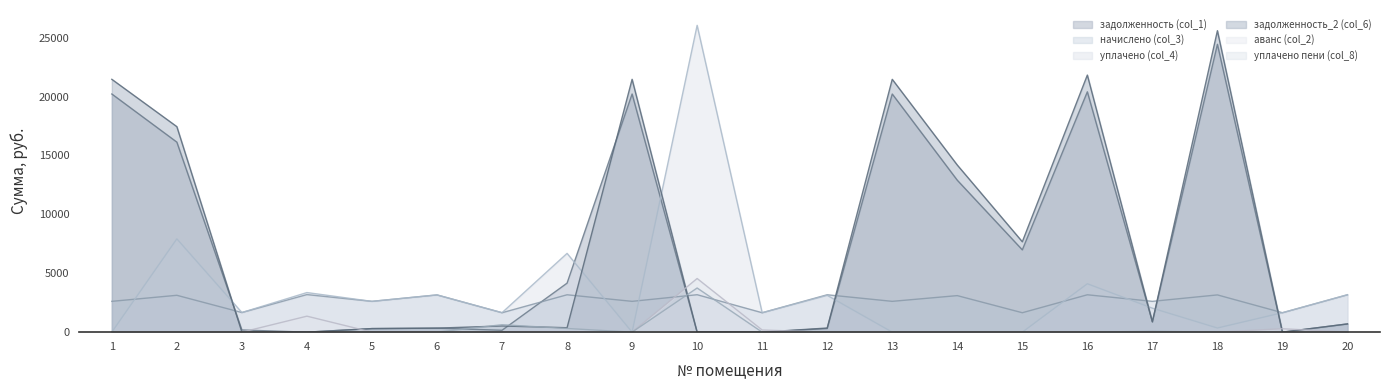

True or false: аванс (col_2) and уплачено (col_4) intersect in this chart.

False